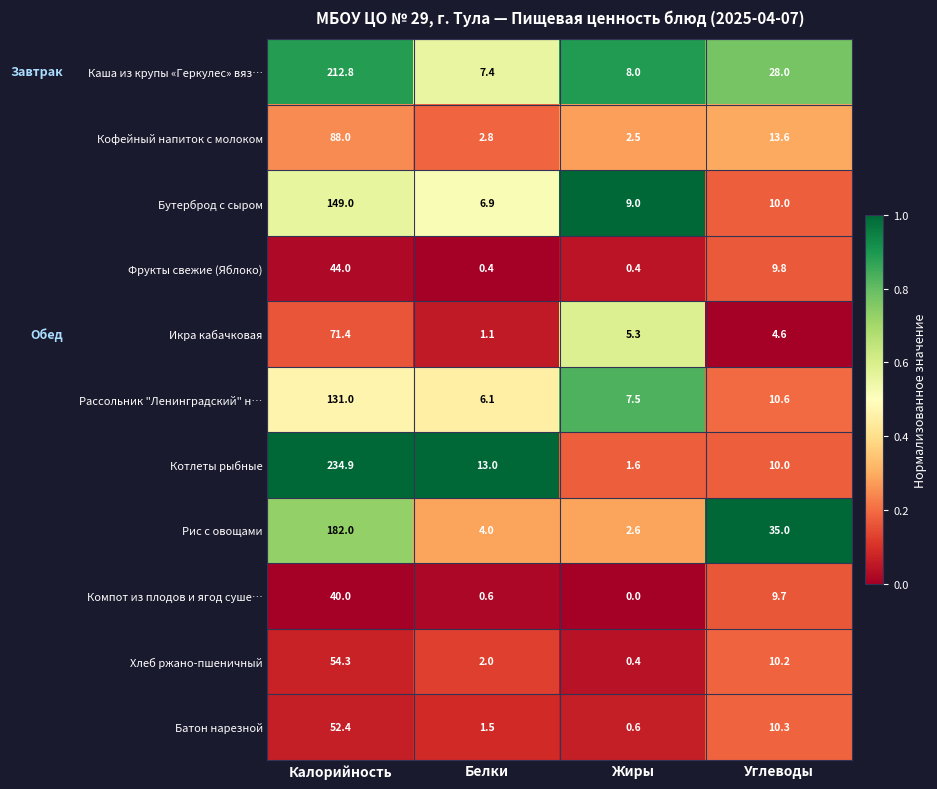

The Рассольник "Ленинградский" н… series shows 131.0 at Калорийность. True or false?

True